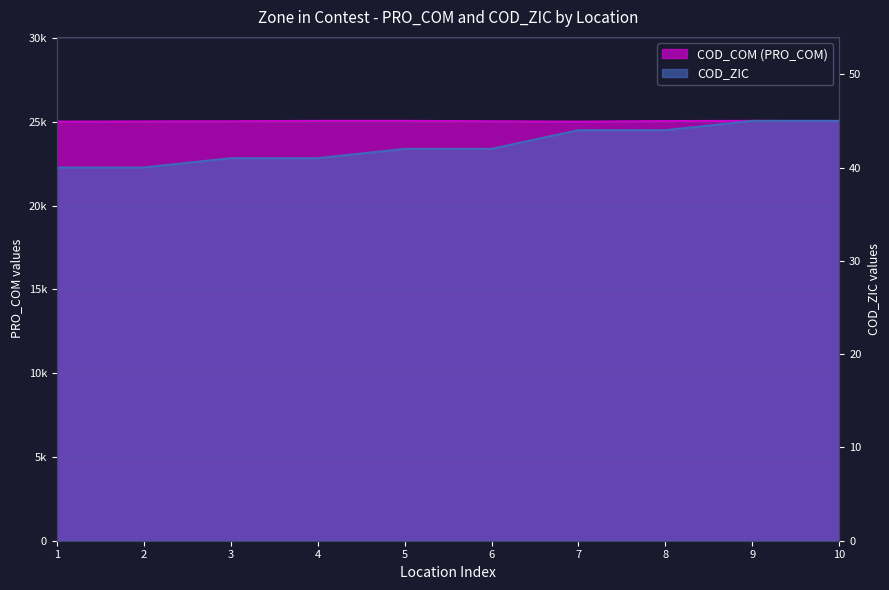

How many data points in COD_ZIC are above 42?

4